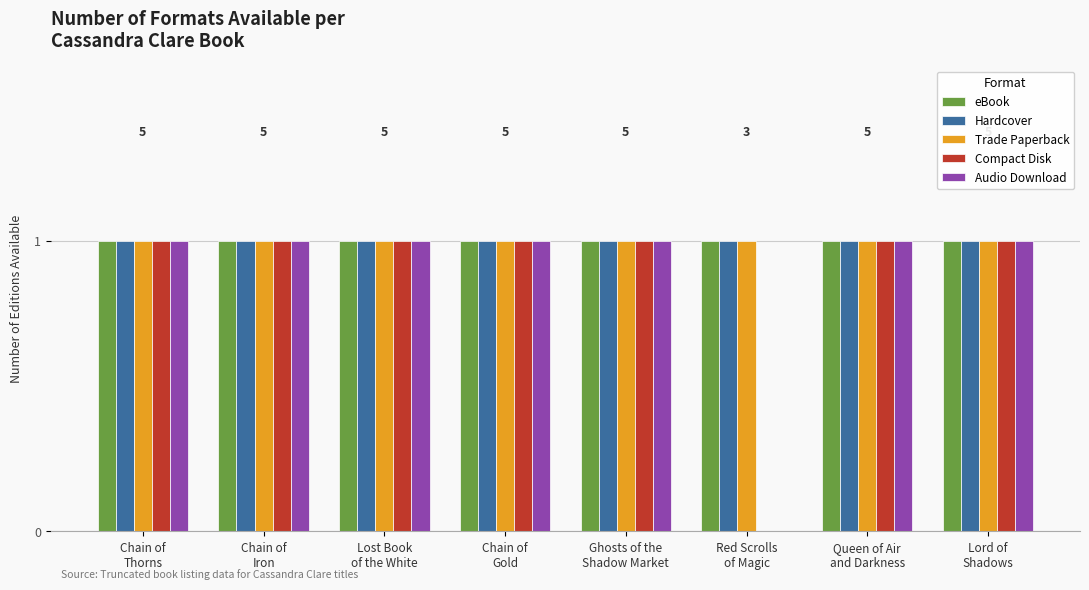

What is the average value of the eBook series?

1